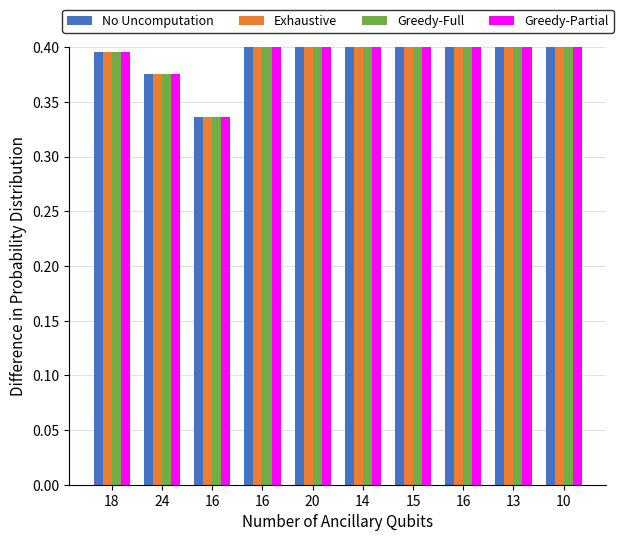

What is the minimum value shown in the chart?

0.3